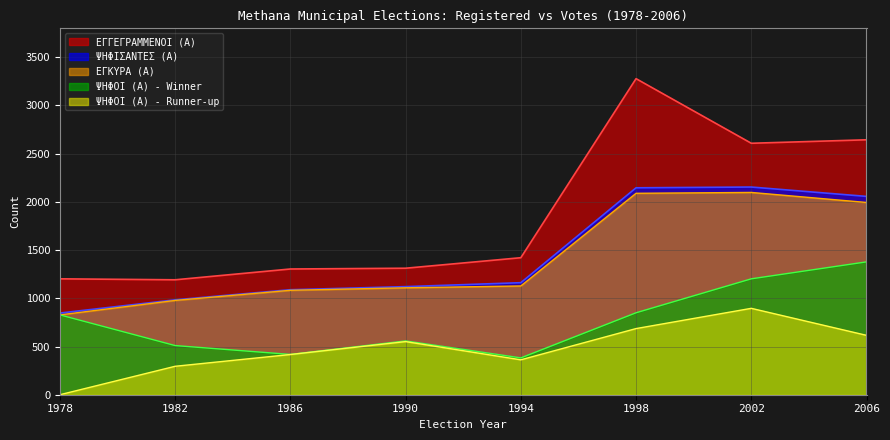

How many data points in ΕΓΓΕΓΡΑΜΜΕΝΟΙ (Α) are above 1421?

3